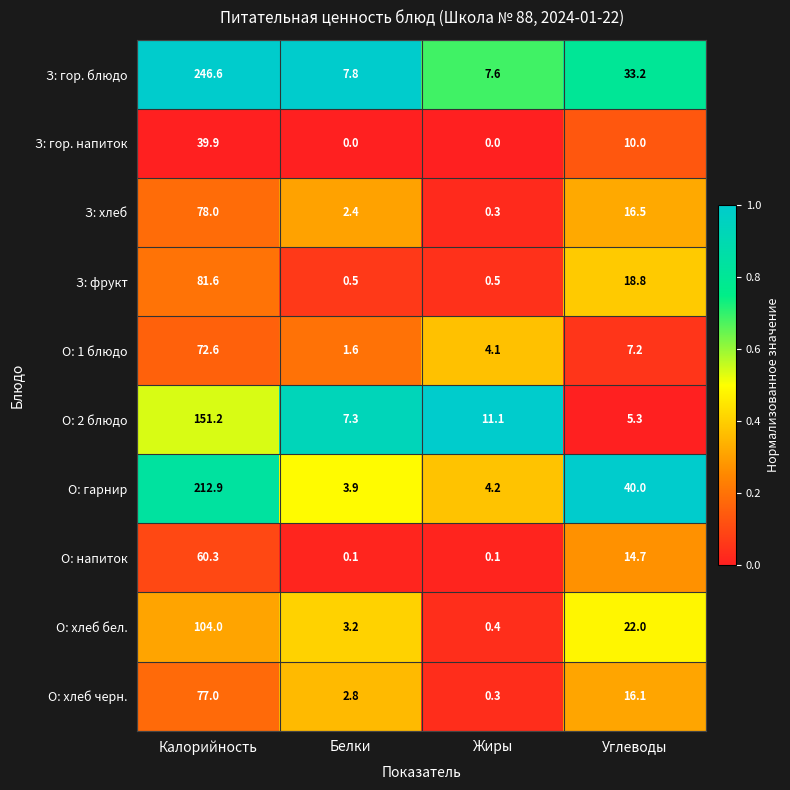

What is the average value of the З: хлеб series?

24.3